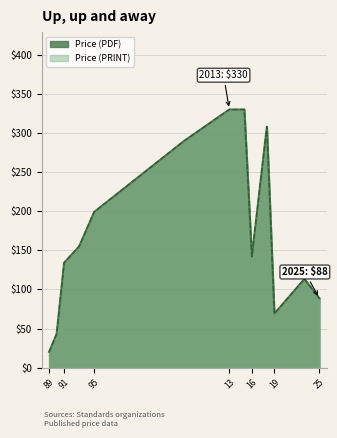

At which category does Price (PRINT) reach its first local peak?

2007